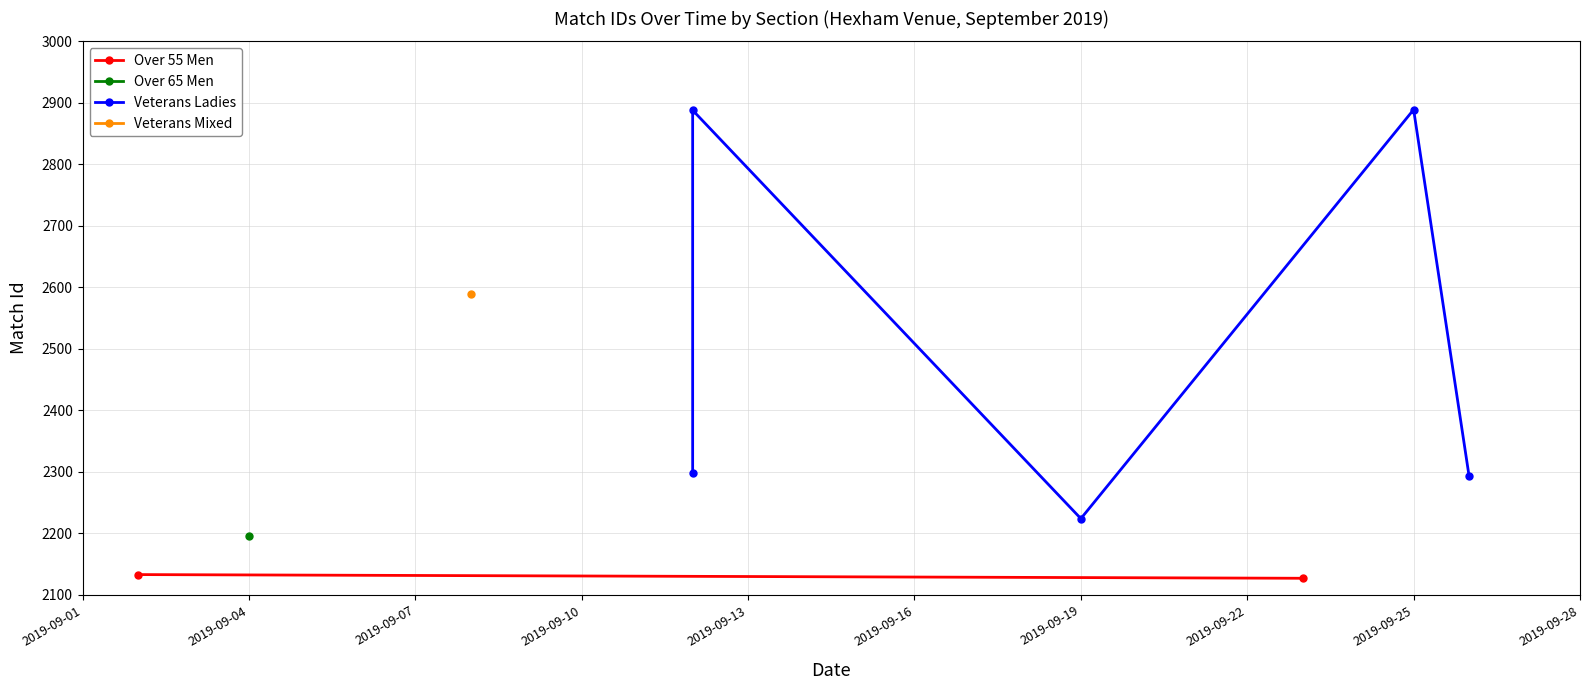

Between 2019-09-04 and 2019-09-12, which is larger?

2019-09-12